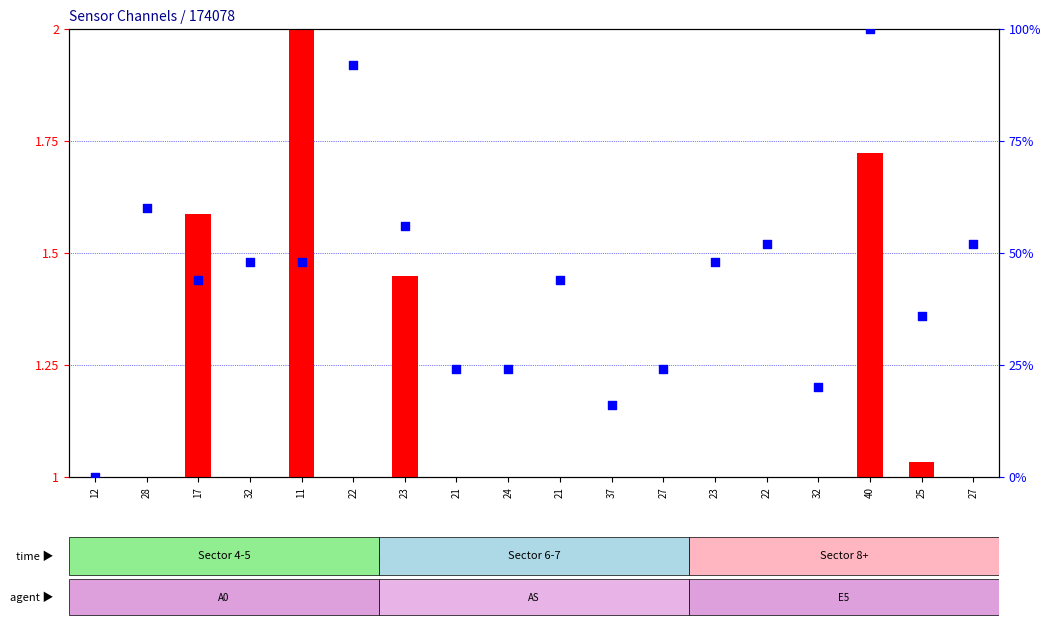

Which series contains the highest Y value?

percentile rank within the sample